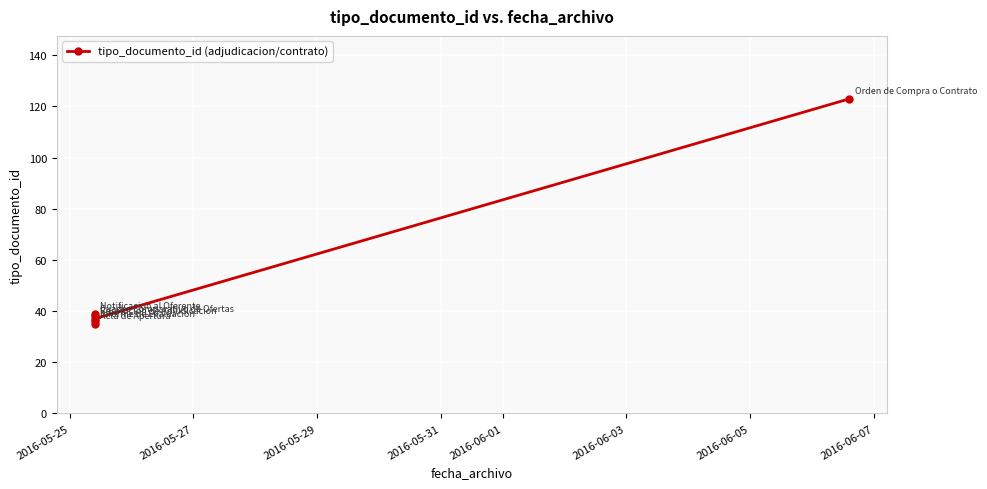

How many lines are shown in the chart?

1